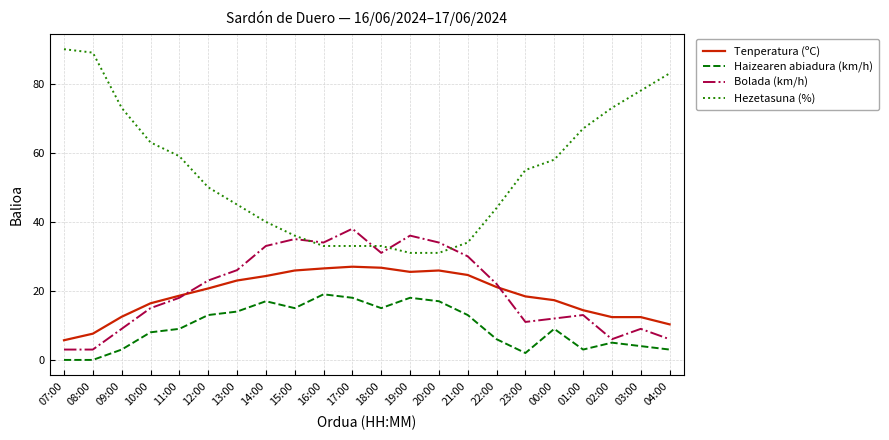

What is the total value across all series at 16:00?

112.5